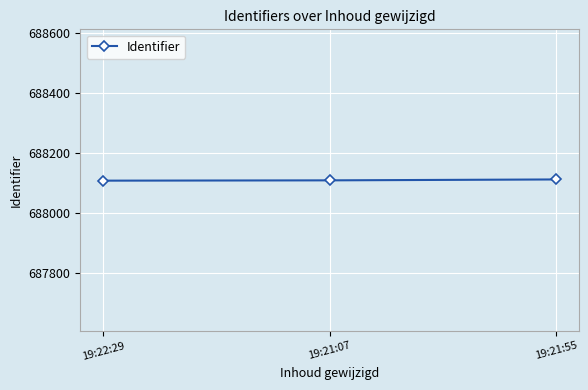

What is the greatest value displayed?

688111